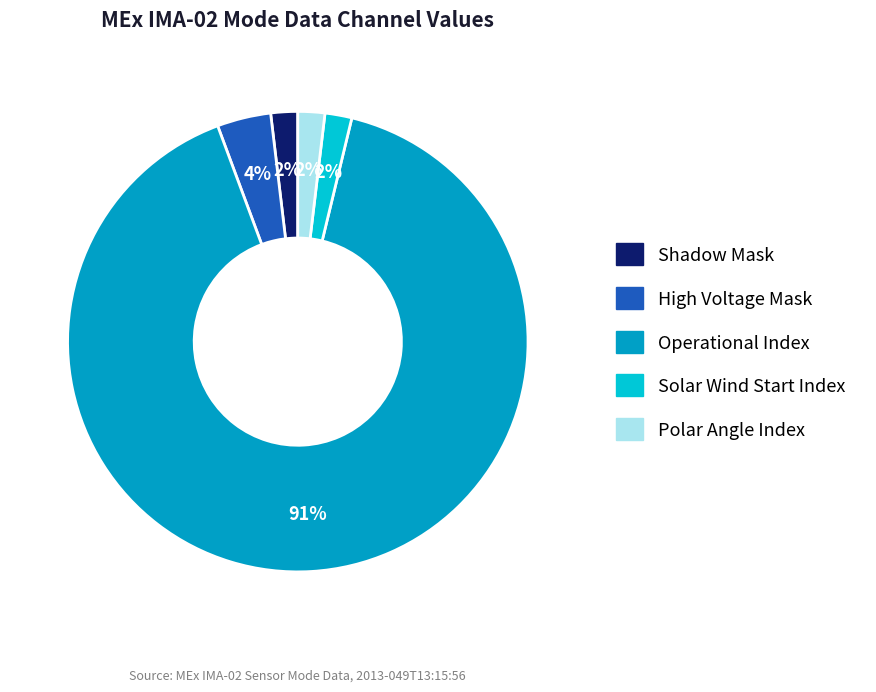

Is it true that Shadow Mask is 10% of the pie?

False